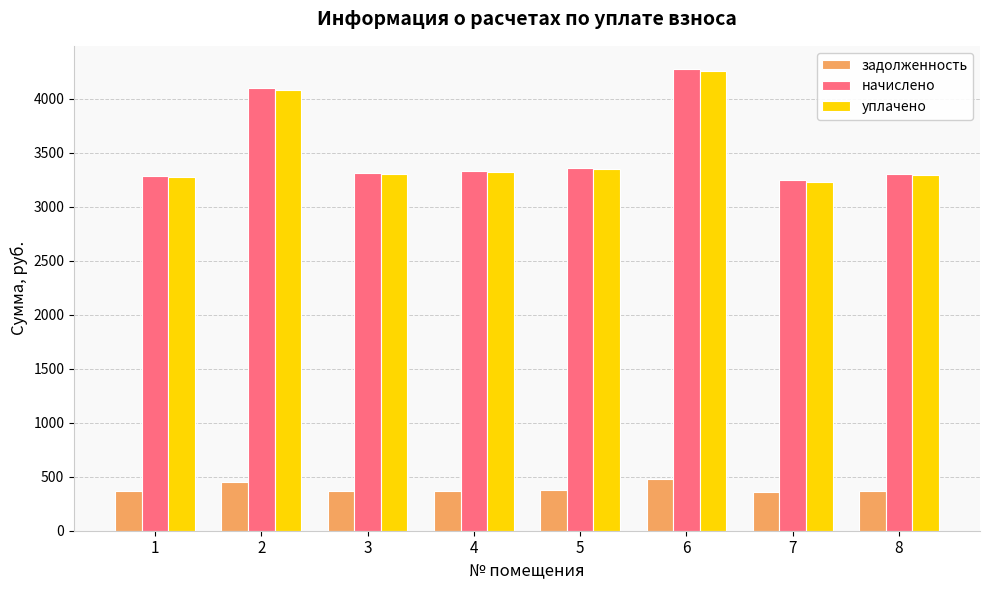

The value of задолженность at 2 is 745.5. True or false?

False